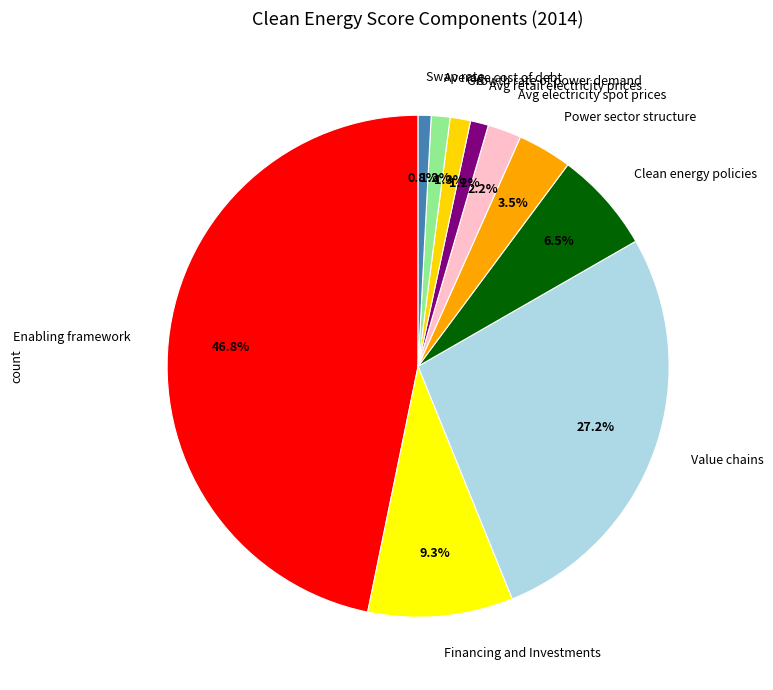

Is it true that Swap rate is 1% of the pie?

True